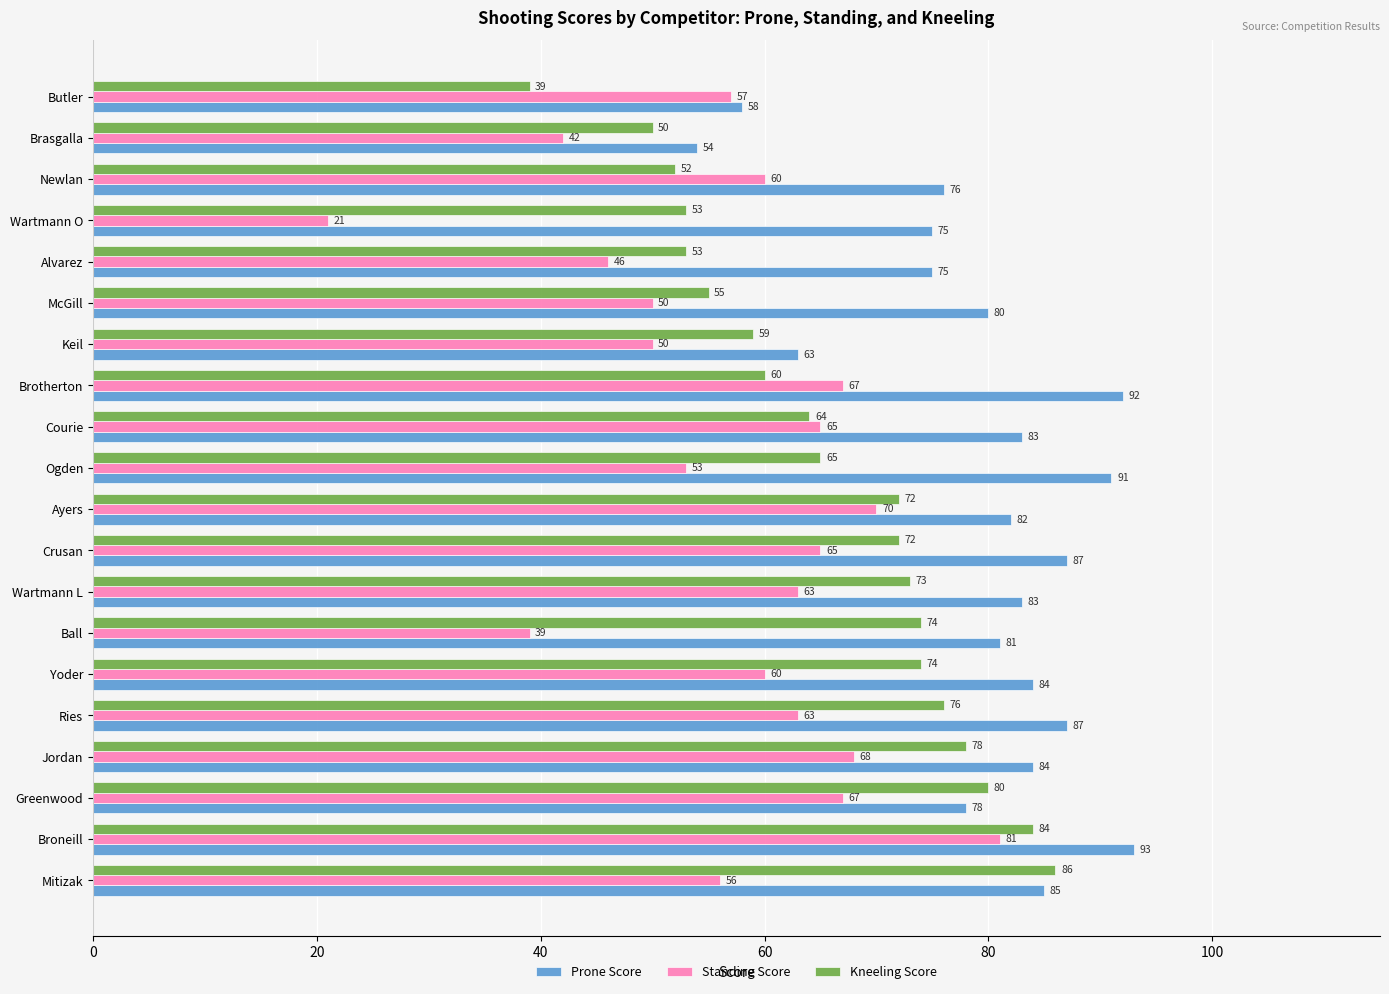

Is it true that Prone Score equals 130 at Alvarez?

False